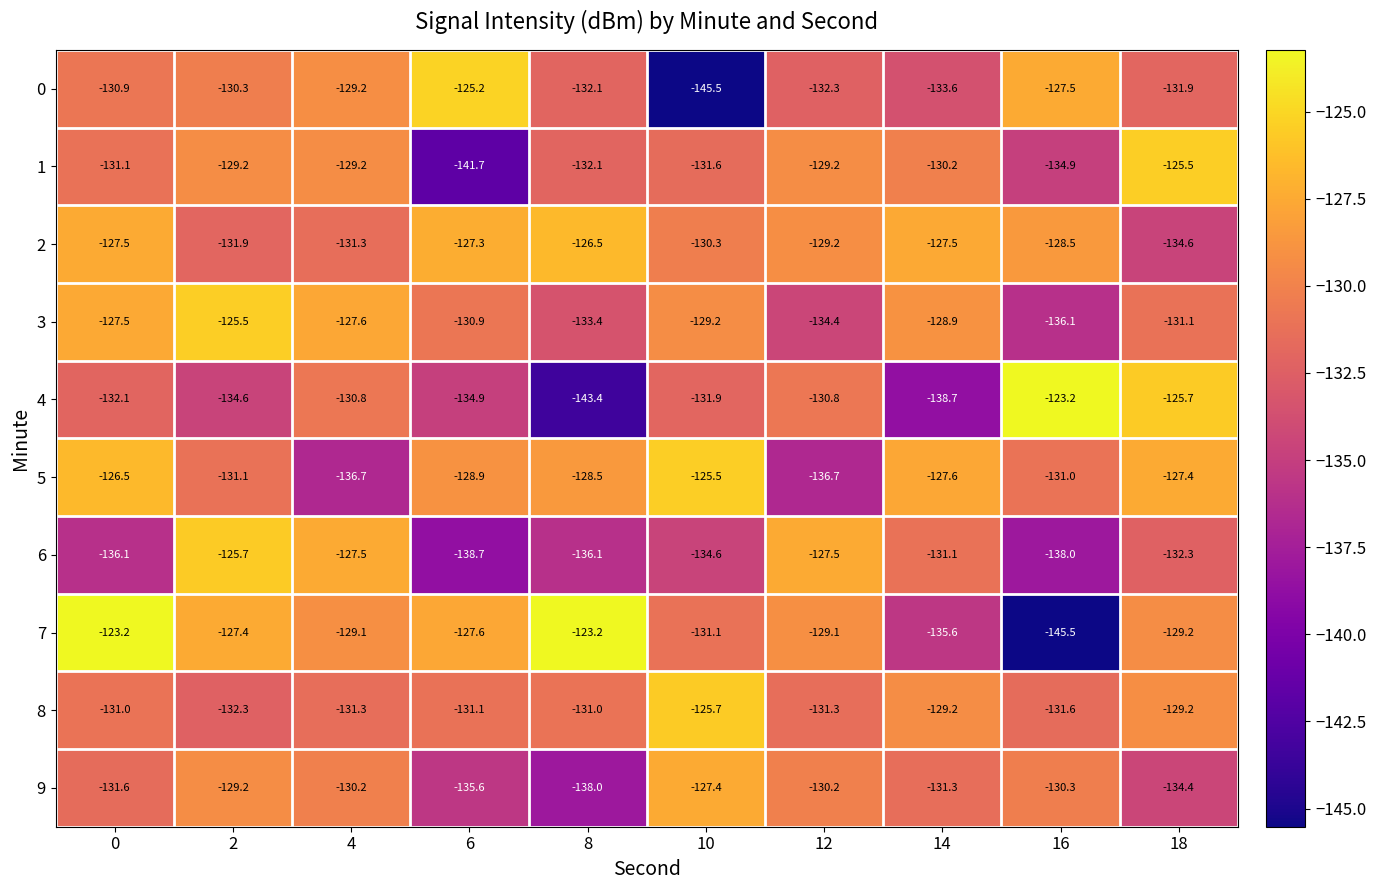

Where is 2 nearest to the value -130?

10